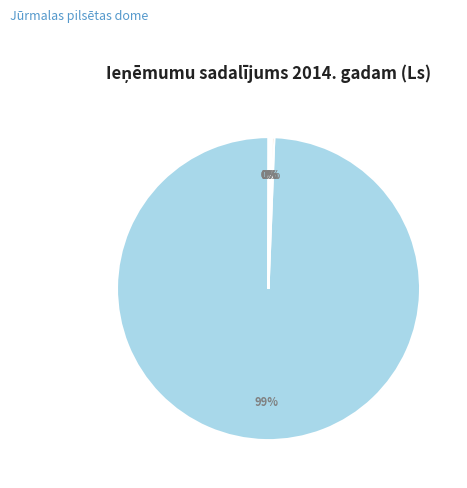

What is the largest slice in the pie chart?

Dotācija no vispārējiem ieņēmumiem